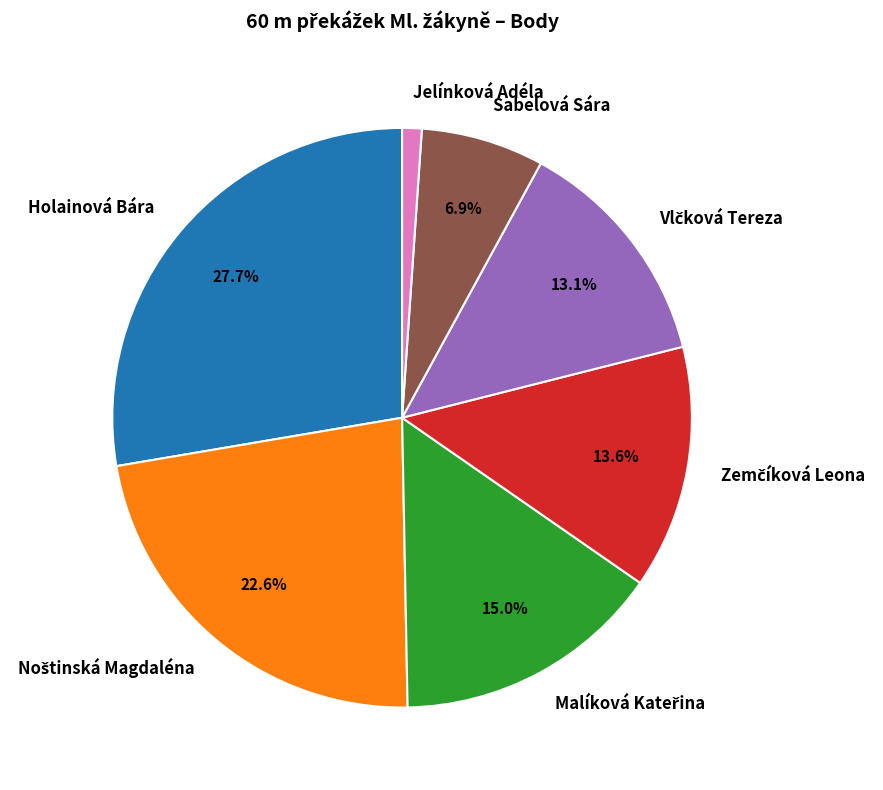

What percentage is the Sabelová Sára slice, to the nearest percent?

7%